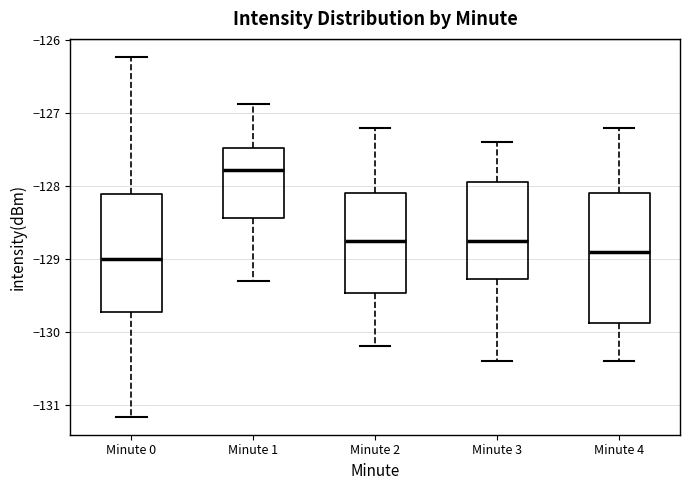

Reading left to right, read every box against the y-axis: the position of its median line, the range the box covers, and the ends of its whiskers. The values are not printed on the chart, so give them approximately, as read against the axis.

Minute 0: median -129.0, box -129.7 to -128.1, whiskers -131.2 to -126.2
Minute 1: median -127.8, box -128.4 to -127.5, whiskers -129.3 to -126.9
Minute 2: median -128.7, box -129.5 to -128.1, whiskers -130.2 to -127.2
Minute 3: median -128.7, box -129.3 to -127.9, whiskers -130.4 to -127.4
Minute 4: median -128.9, box -129.9 to -128.1, whiskers -130.4 to -127.2